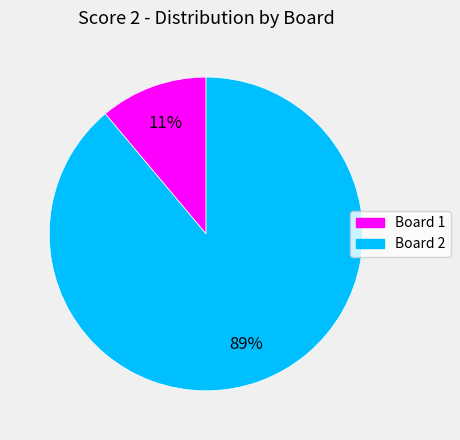

To the nearest percent, what is the difference between the largest and smallest slice percentages?

78%